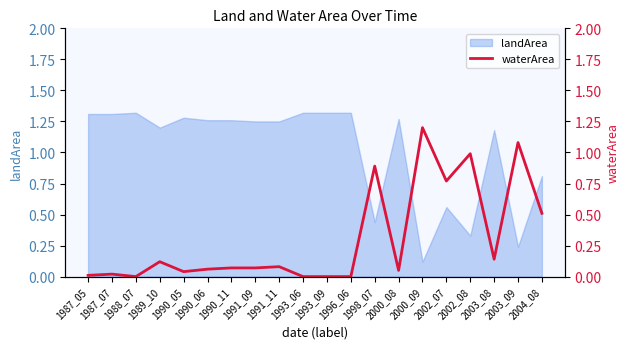

Reading left to right, what are all the values shown in this chart?

0.0	0.0	0.0	0.1	0.0	0.1	0.1	0.1	0.1	0.0	0.0	0.0	0.9	0.1	1.2	0.8	1.0	0.1	1.1	0.5